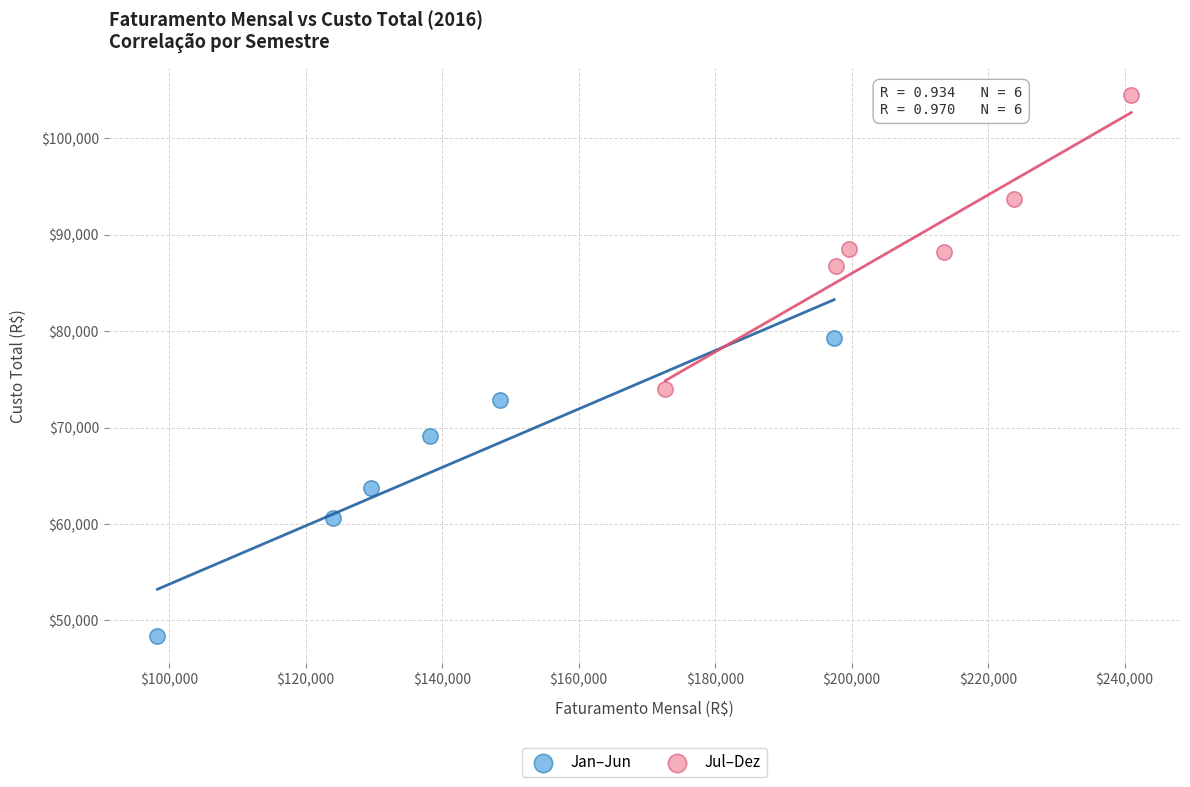

Which series contains the highest Y value?

Jul–Dez